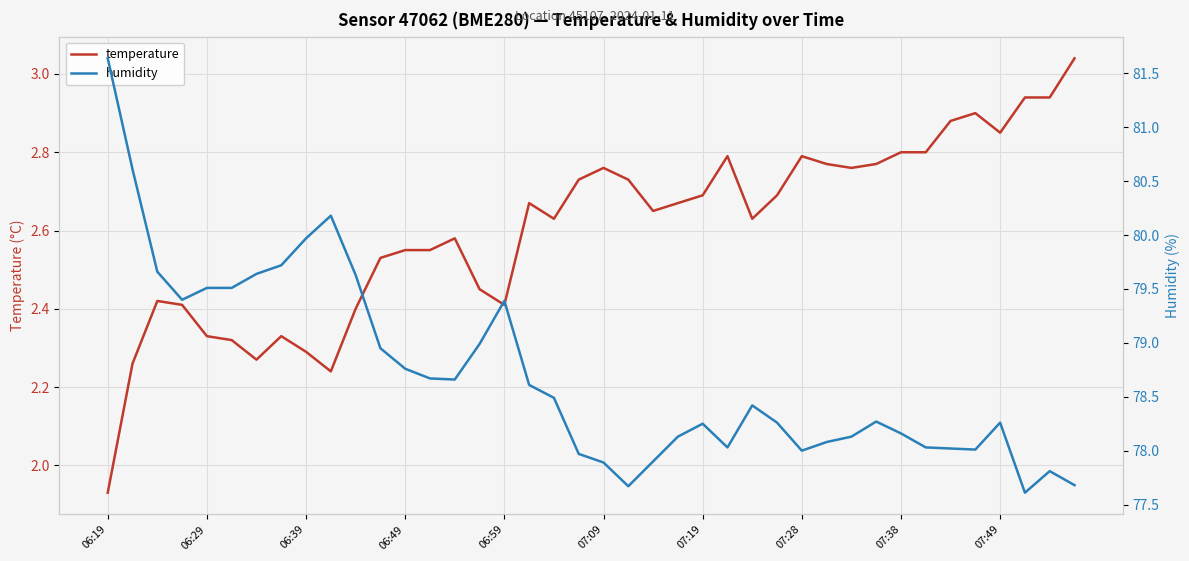

At which label does temperature reach its minimum?

06:19